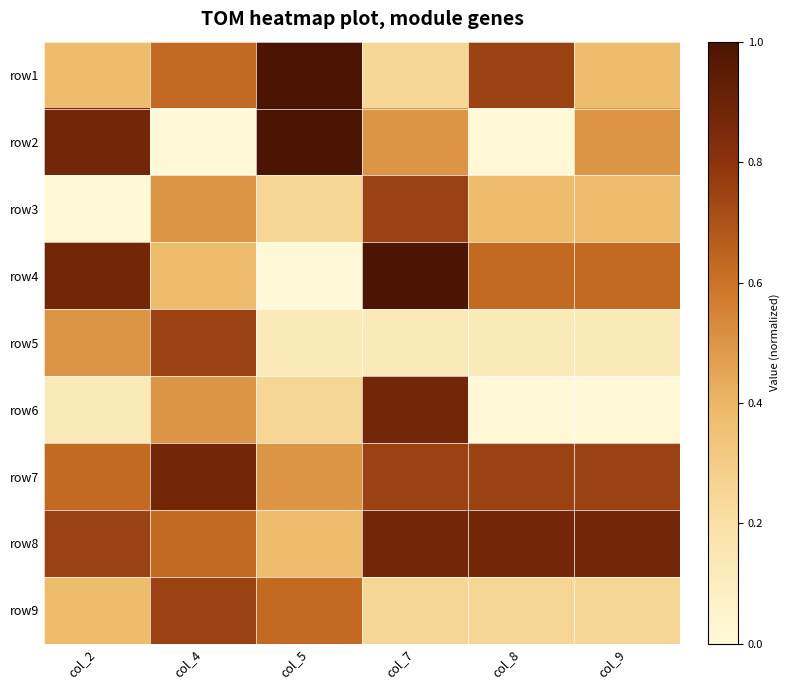

Reading left to right, list all the values displayed in this chart.

row1: col_2=0.4	col_4=0.6	col_5=1.0	col_7=0.2	col_8=0.8	col_9=0.4
row2: col_2=0.9	col_4=0.0	col_5=1.0	col_7=0.5	col_8=0.0	col_9=0.5
row3: col_2=0.0	col_4=0.5	col_5=0.2	col_7=0.8	col_8=0.4	col_9=0.4
row4: col_2=0.9	col_4=0.4	col_5=0.0	col_7=1.0	col_8=0.6	col_9=0.6
row5: col_2=0.5	col_4=0.8	col_5=0.1	col_7=0.1	col_8=0.1	col_9=0.1
row6: col_2=0.1	col_4=0.5	col_5=0.2	col_7=0.9	col_8=0.0	col_9=0.0
row7: col_2=0.6	col_4=0.9	col_5=0.5	col_7=0.8	col_8=0.8	col_9=0.8
row8: col_2=0.8	col_4=0.6	col_5=0.4	col_7=0.9	col_8=0.9	col_9=0.9
row9: col_2=0.4	col_4=0.8	col_5=0.6	col_7=0.2	col_8=0.2	col_9=0.2